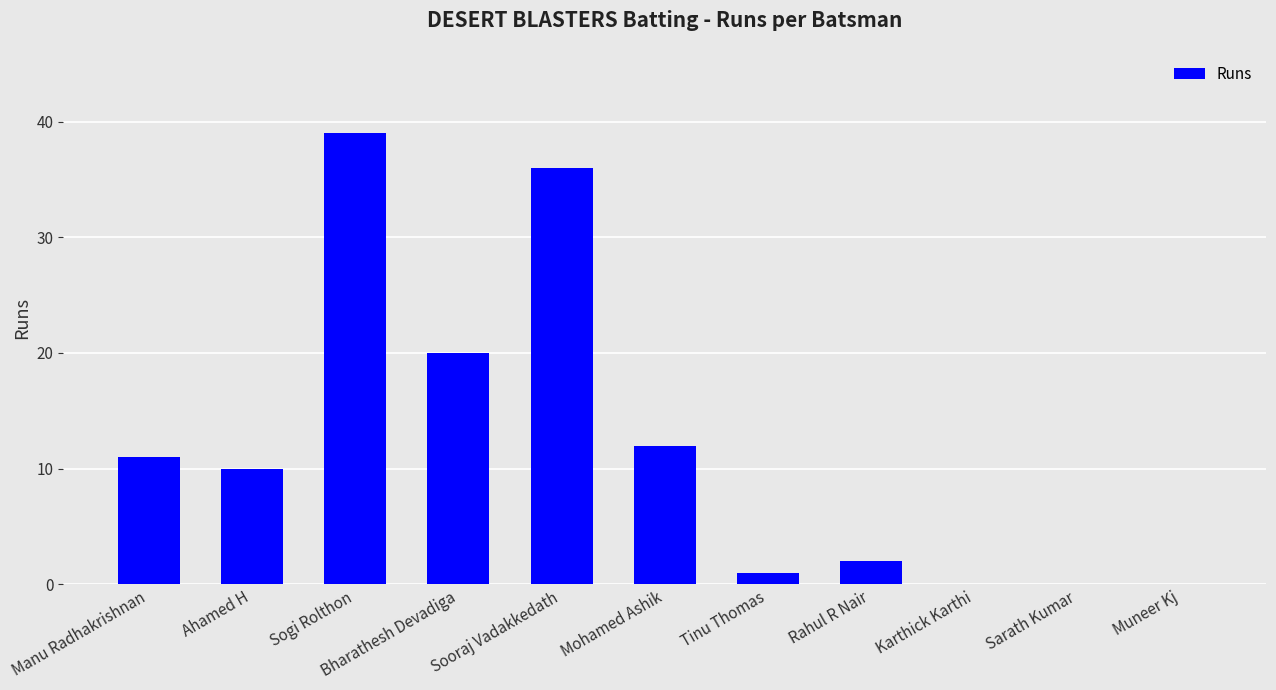

What is the maximum value shown in the chart?

39